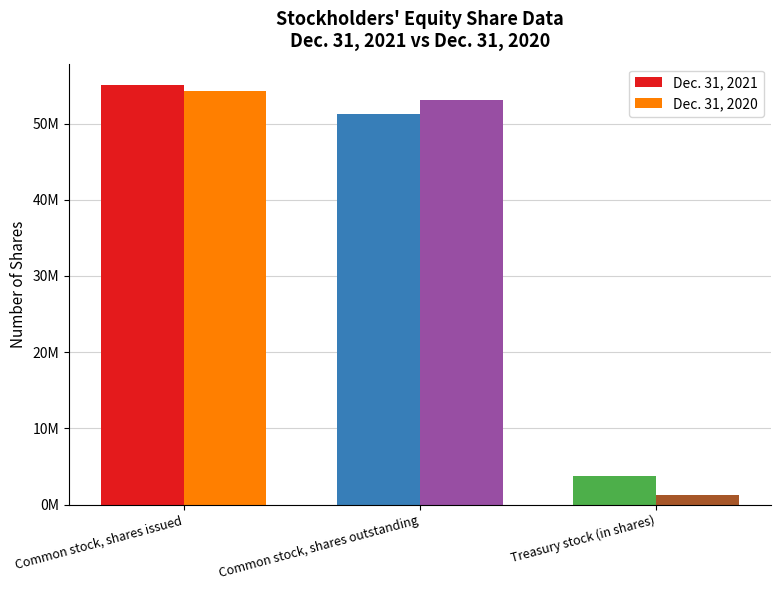

Rank the categories by Dec. 31, 2020 value from highest to lowest.

Common stock, shares issued, Common stock, shares outstanding, Treasury stock (in shares)